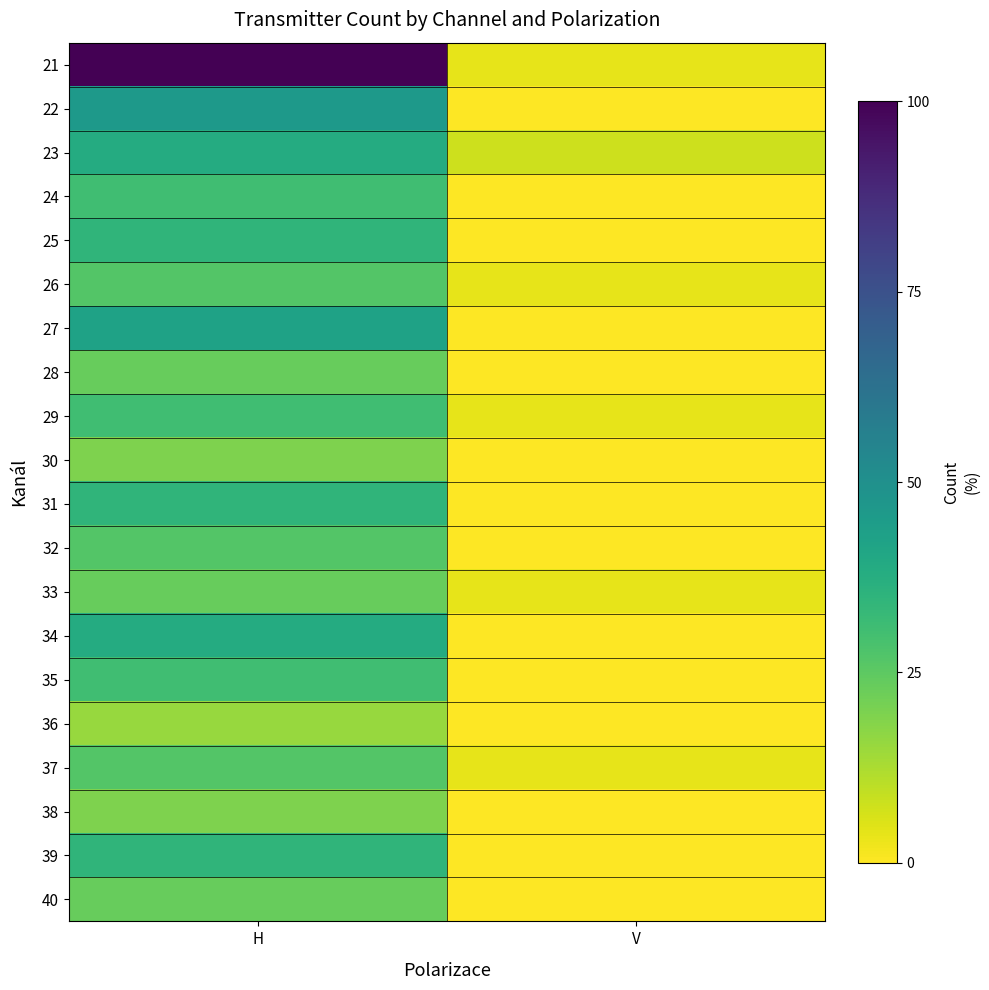

What is the difference between the highest and lowest values at V?

7.7